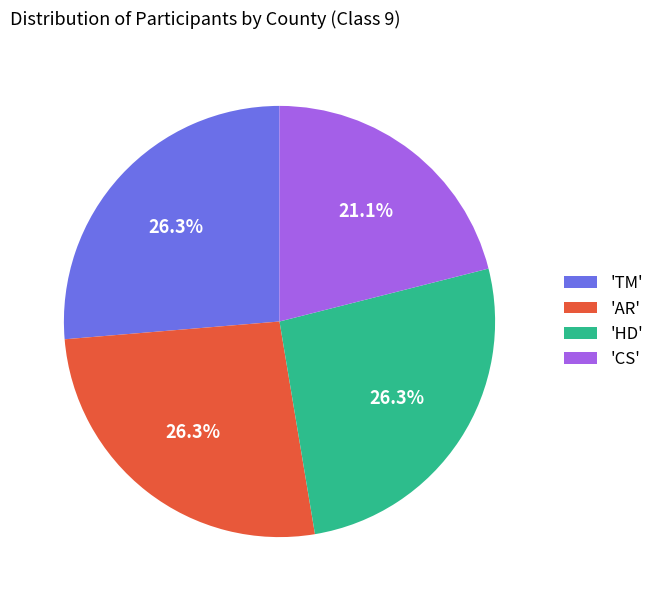

Approximately how many times larger is the value at 'AR' compared to 'HD'?

1.0